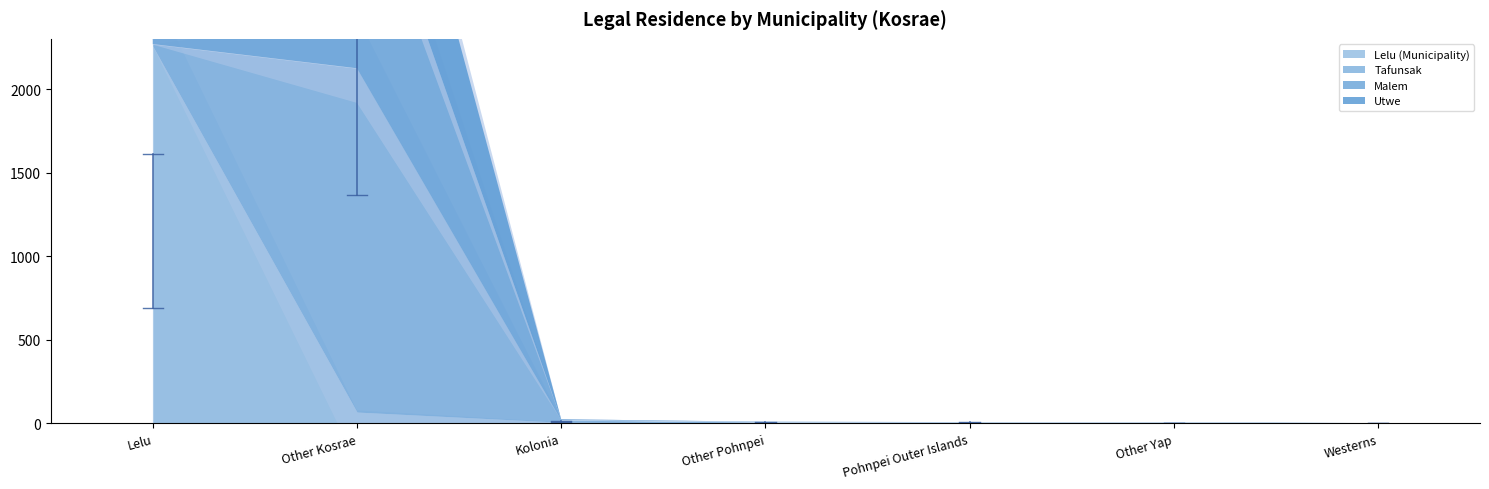

Is it true that Tafunsak equals 3 at Lelu?

False